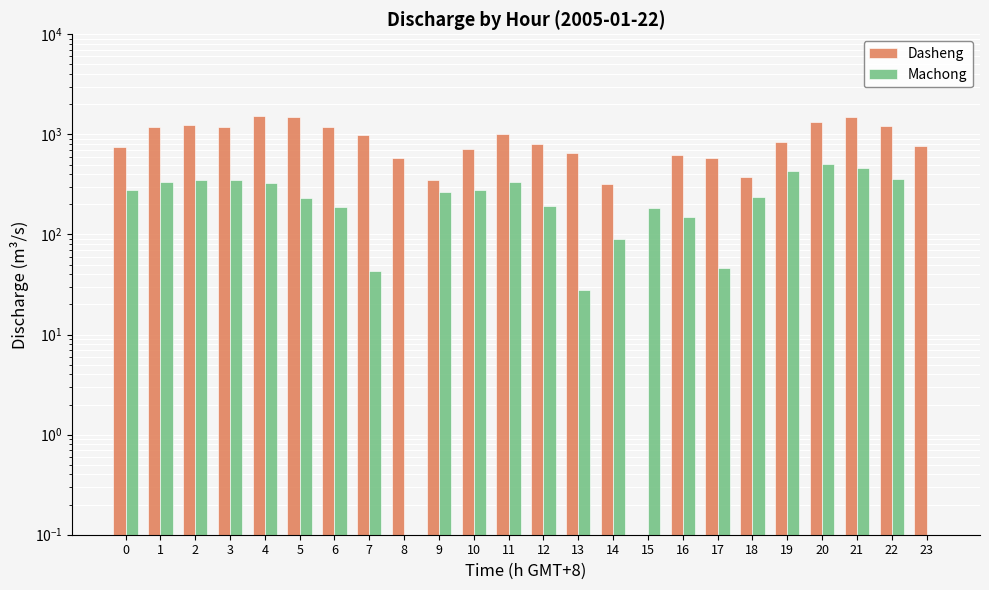

Reading left to right, extract all data points from this chart.

Dasheng: 752.0	1180.0	1240.0	1190.0	1540.0	1490.0	1180.0	989.0	578.0	350.0	721.0	1010.0	809.0	651.0	317.0	0.0	626.0	577.0	376.0	830.0	1320.0	1480.0	1200.0	773.0
Machong: 276.0	335.0	354.0	349.0	328.0	229.0	190.0	43.1	0.0	266.0	280.0	333.0	191.0	28.0	90.5	183.0	151.0	46.0	239.0	431.0	501.0	465.0	355.0	0.0